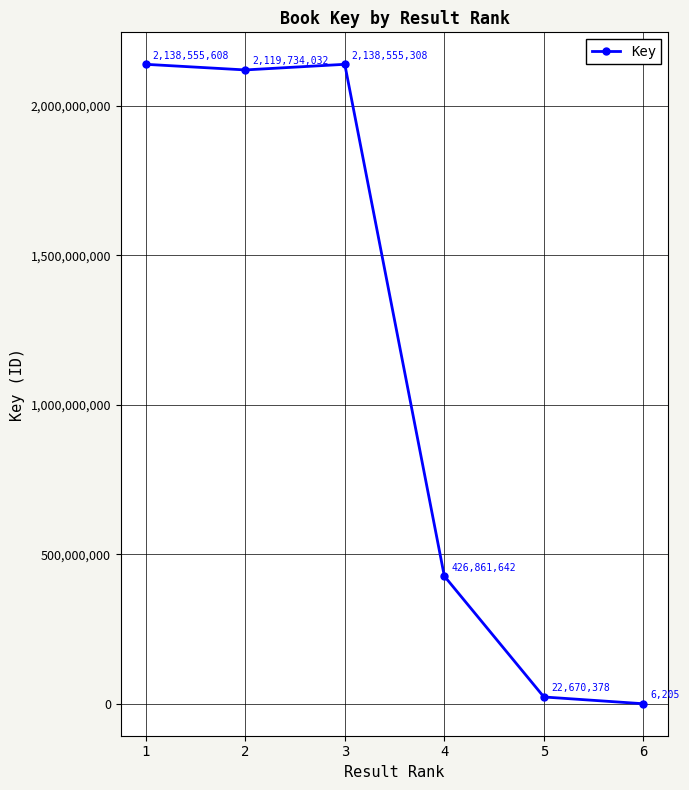

How many points are lower than both their immediate neighbors (excluding endpoints)?

1